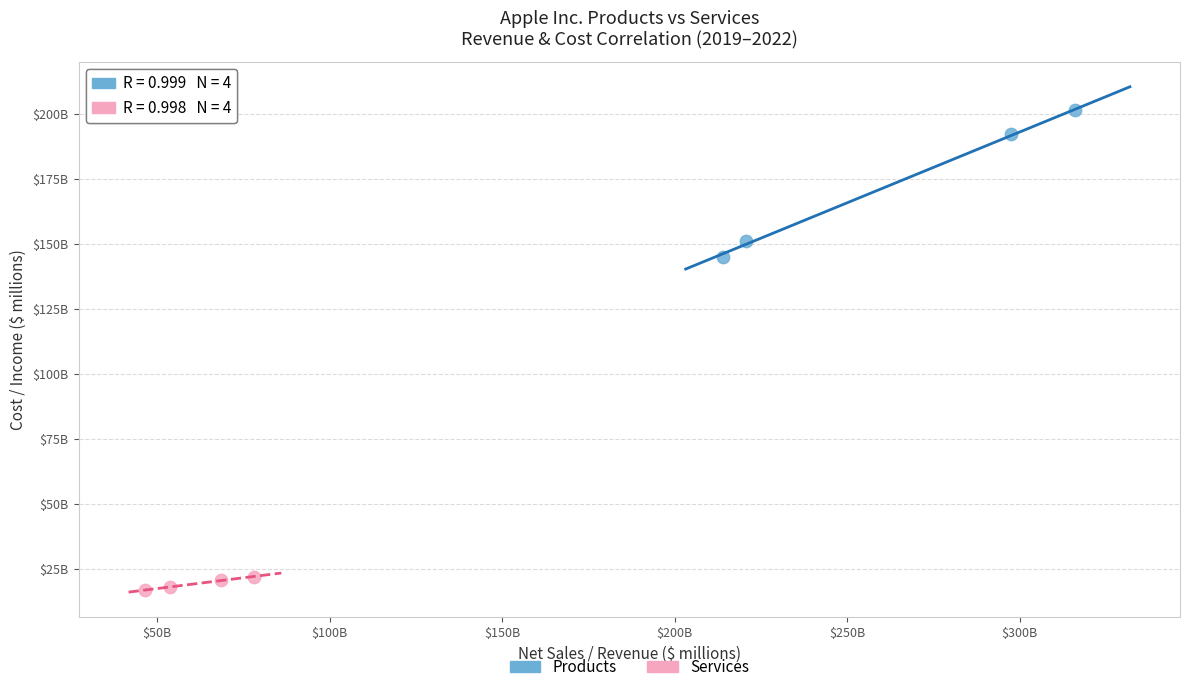

What are all the series names shown in the legend?

Products, Services